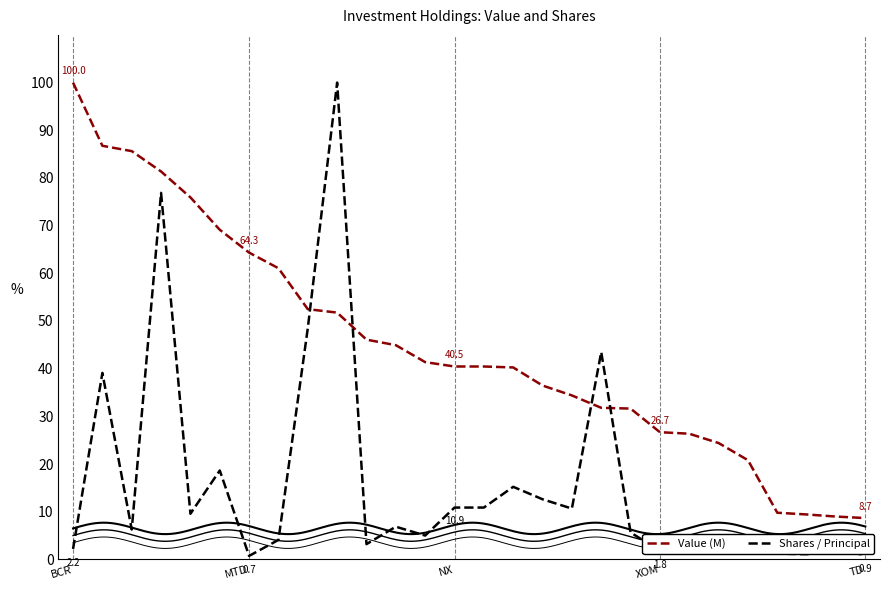

List the series in order of their peak value, highest first.

Value (M), Shares / Principal